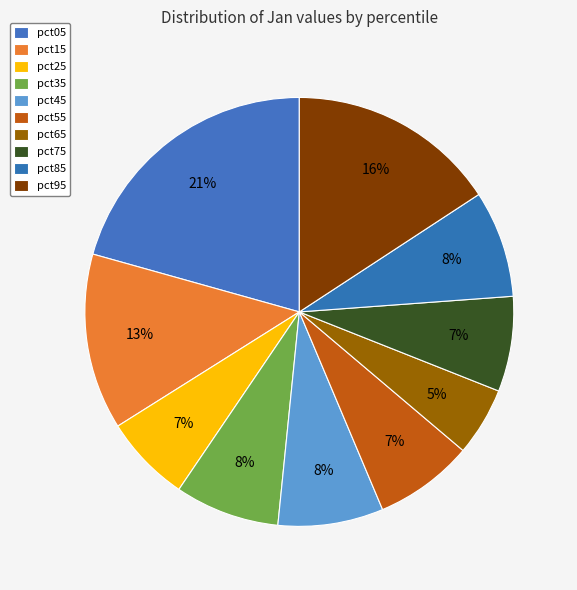

Count the number of slices in the pie.

10